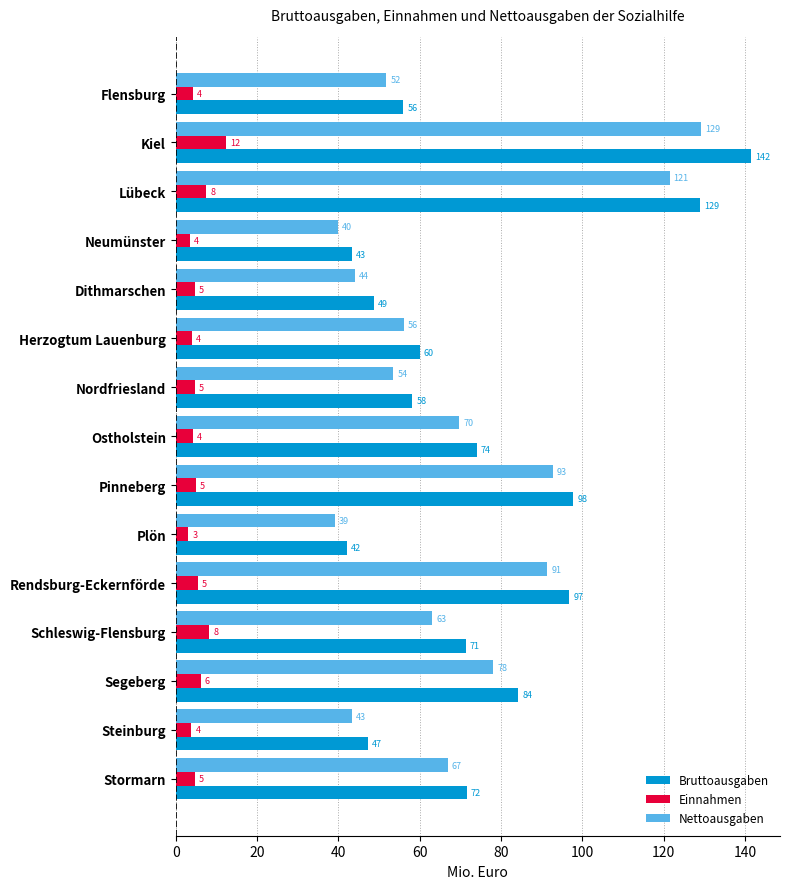

The Bruttoausgaben series shows 132.8 at Pinneberg. True or false?

False